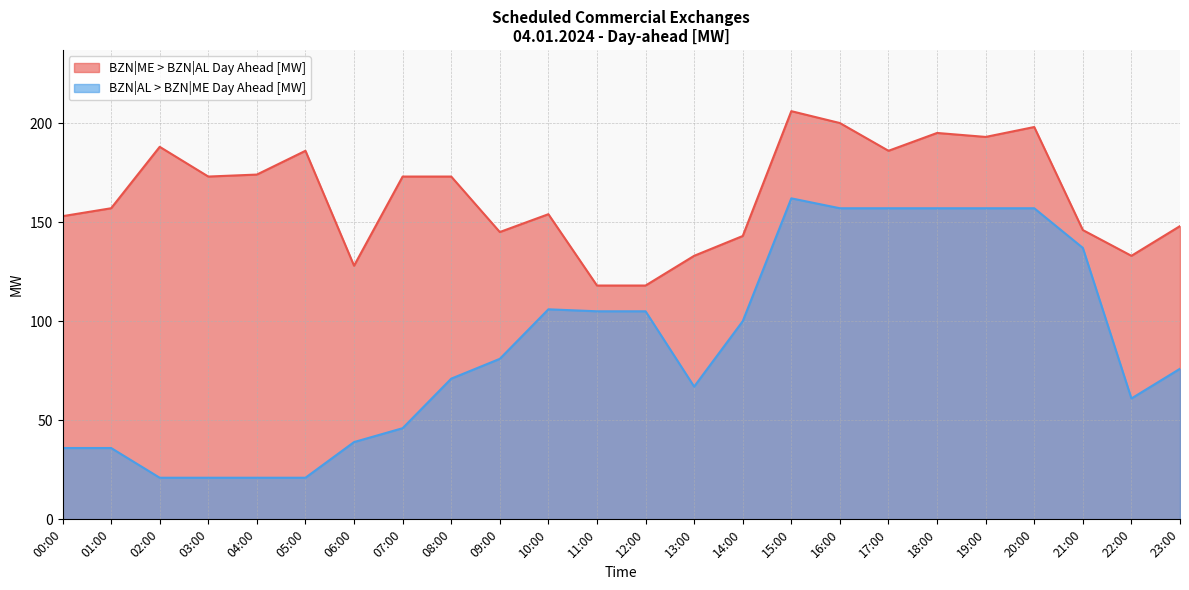

Count the number of data series in this chart.

2